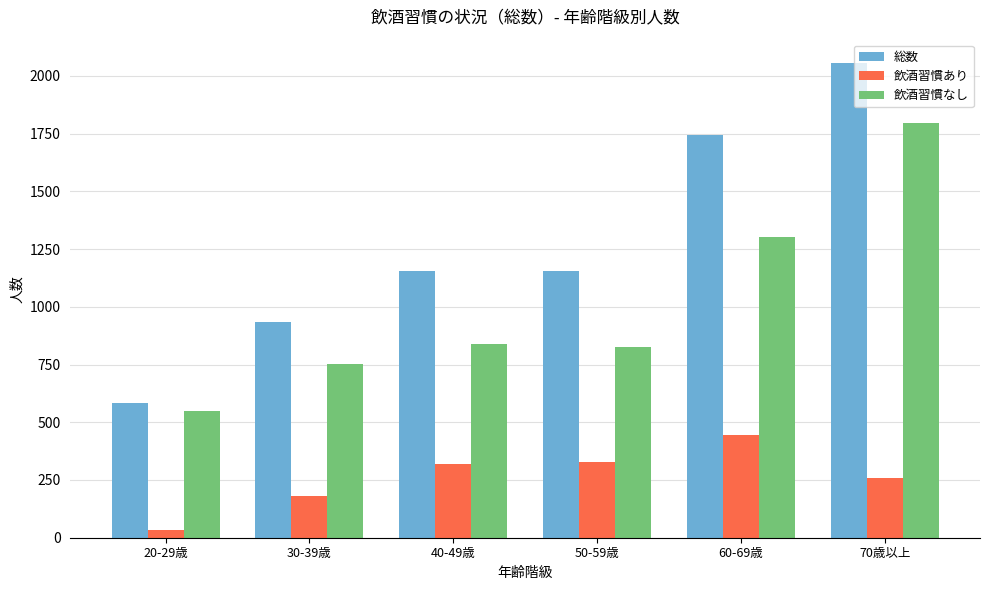

At 60-69歳, list the series in order from largest to smallest.

総数, 飲酒習慣なし, 飲酒習慣あり